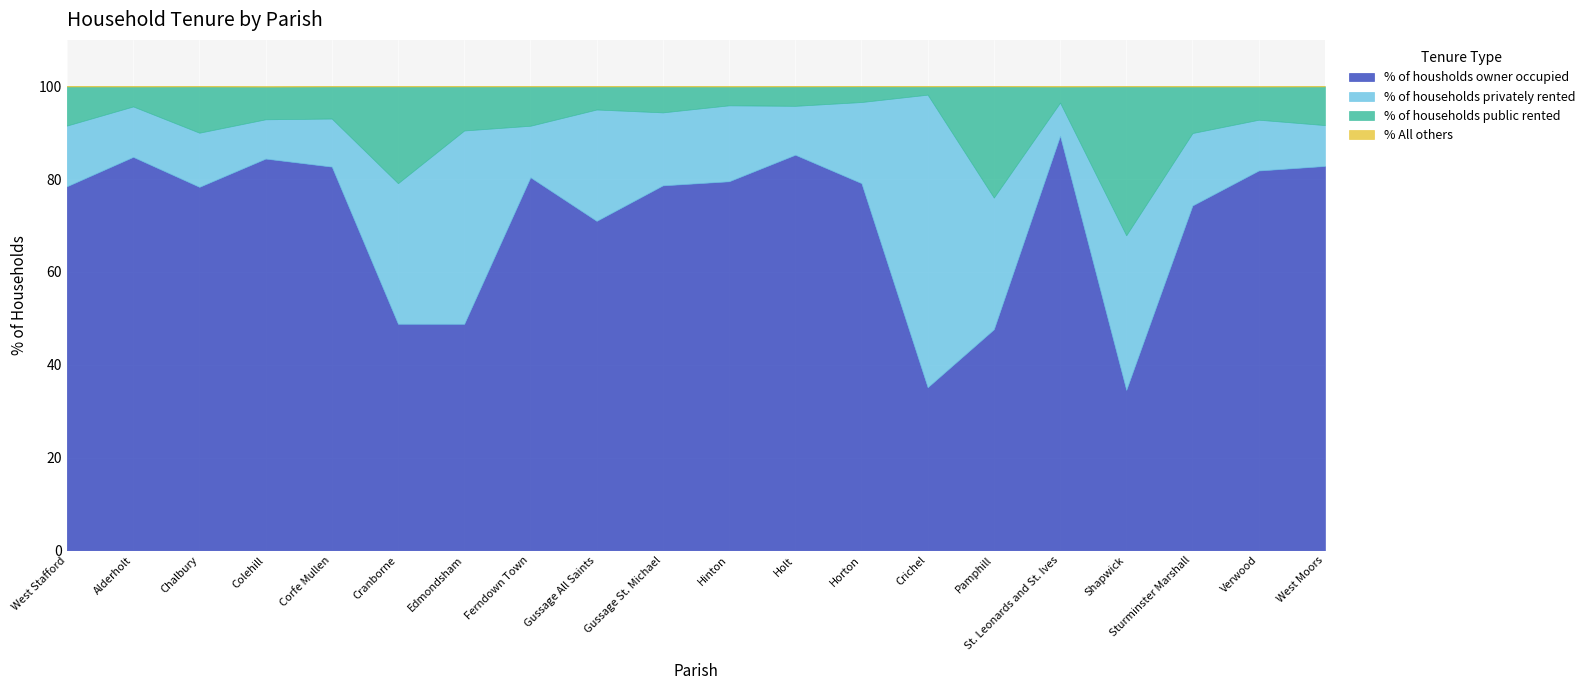

What value does the % of households public rented series have at St. Leonards and St. Ives?

3.5